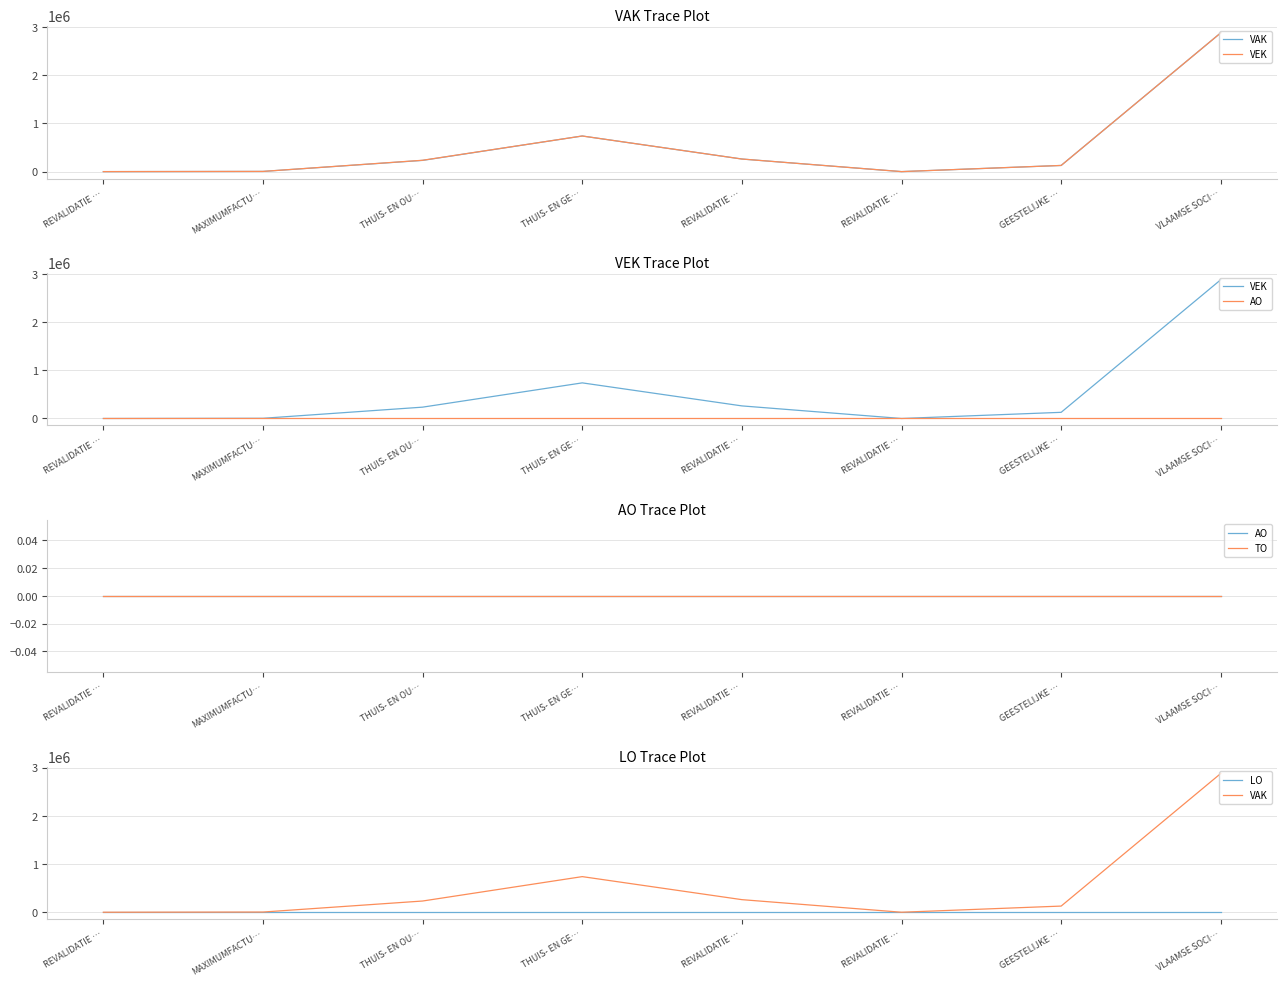

True or false: LO and AO cross at least once.

False